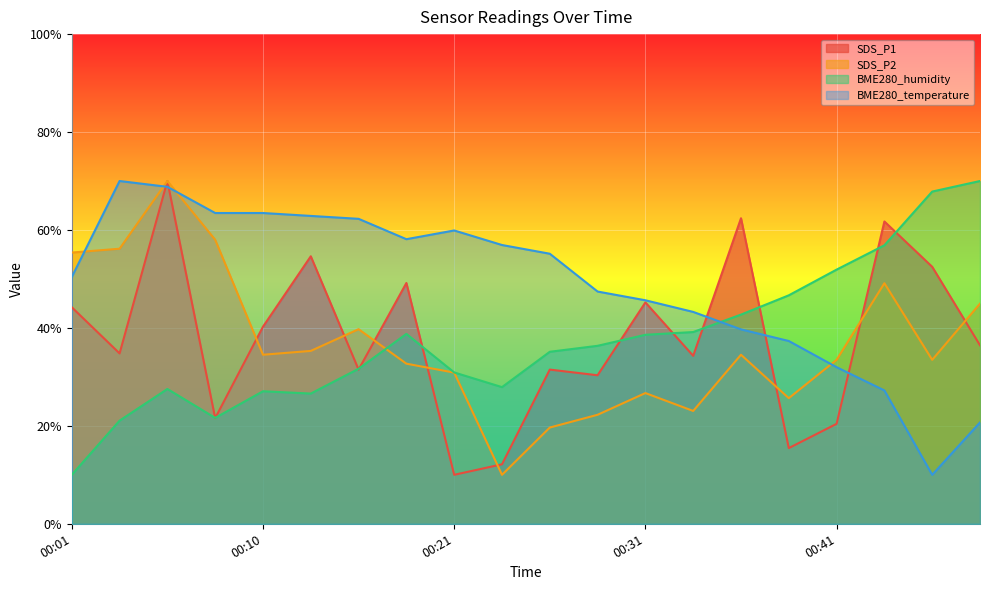

Is it true that SDS_P2 equals 49.1 at 00:43?

True